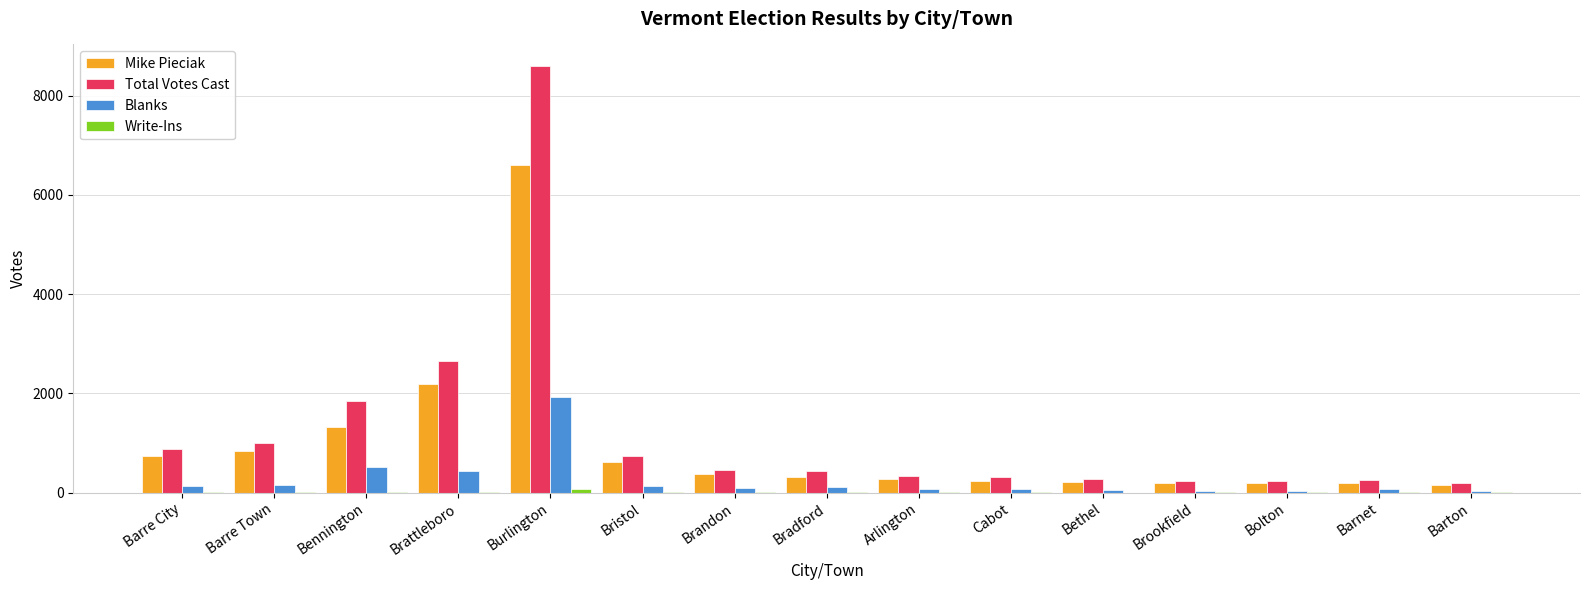

At which category is the sum across all series the highest?

Burlington